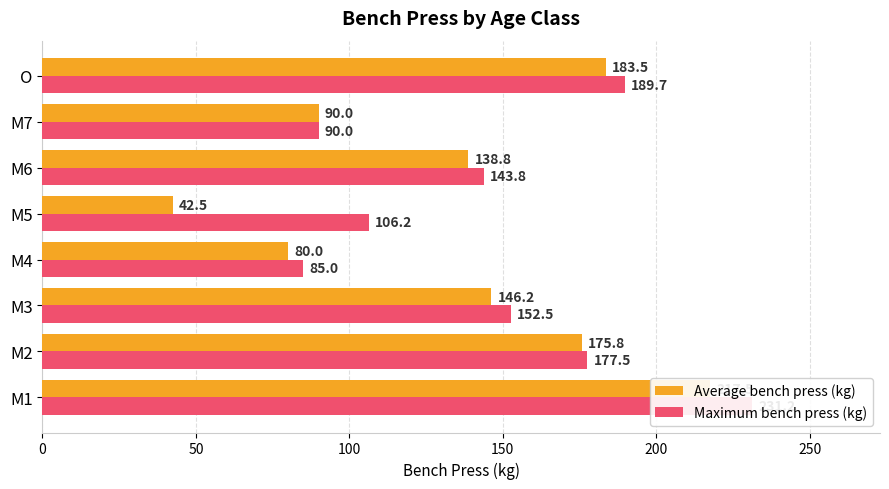

Reading left to right, transcribe all the data shown in this chart.

Average bench press (kg): 217.5	175.8	146.2	80.0	42.5	138.8	90.0	183.5
Maximum bench press (kg): 231.2	177.5	152.5	85.0	106.2	143.8	90.0	189.7